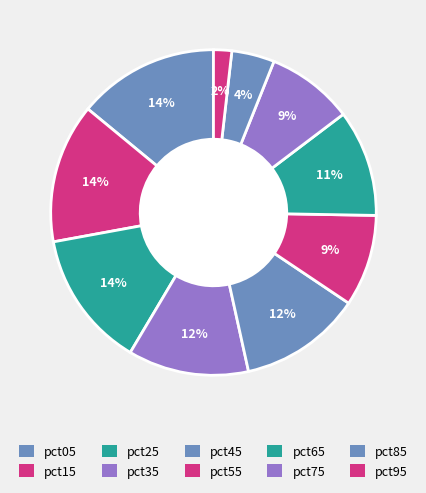

How many slices are in this pie chart?

10